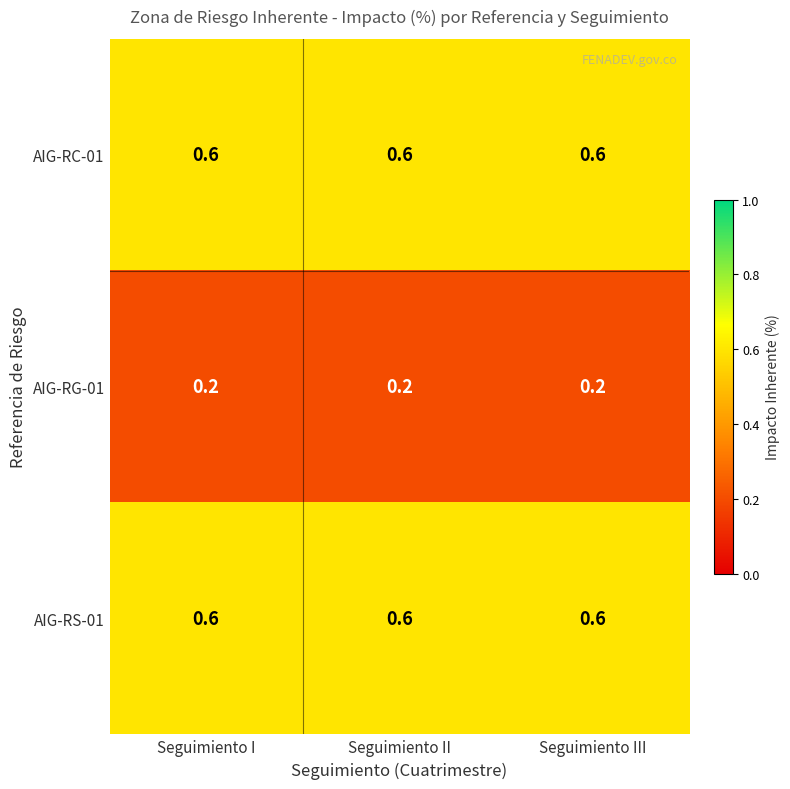

What is the spread (max minus min) of values at Seguimiento III?

0.4